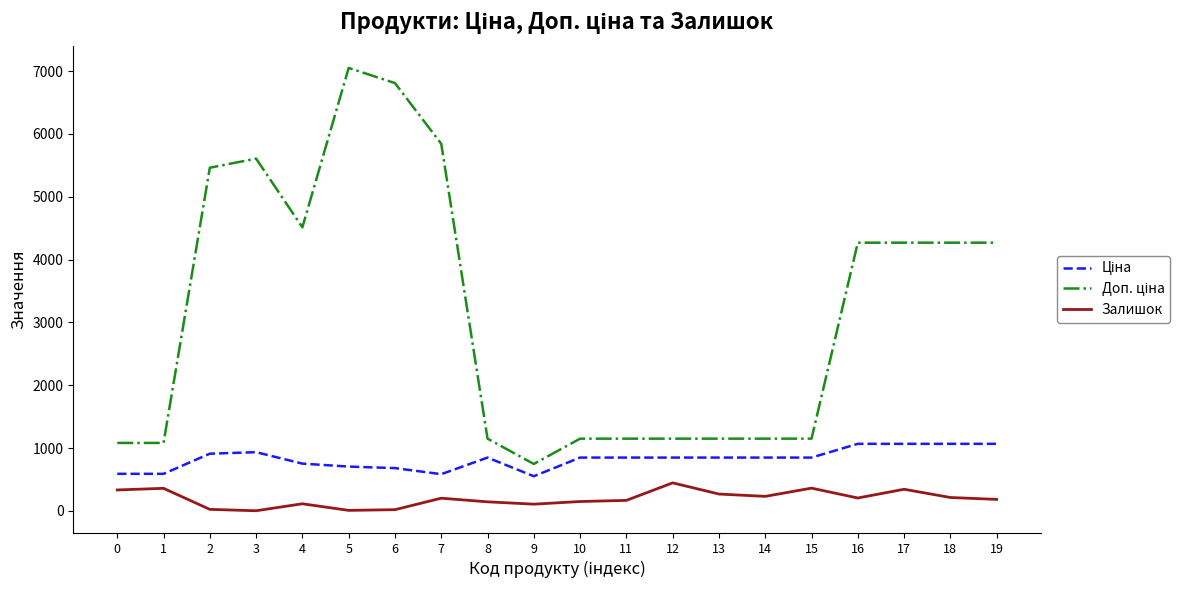

What is the maximum value shown in the chart?

7051.3